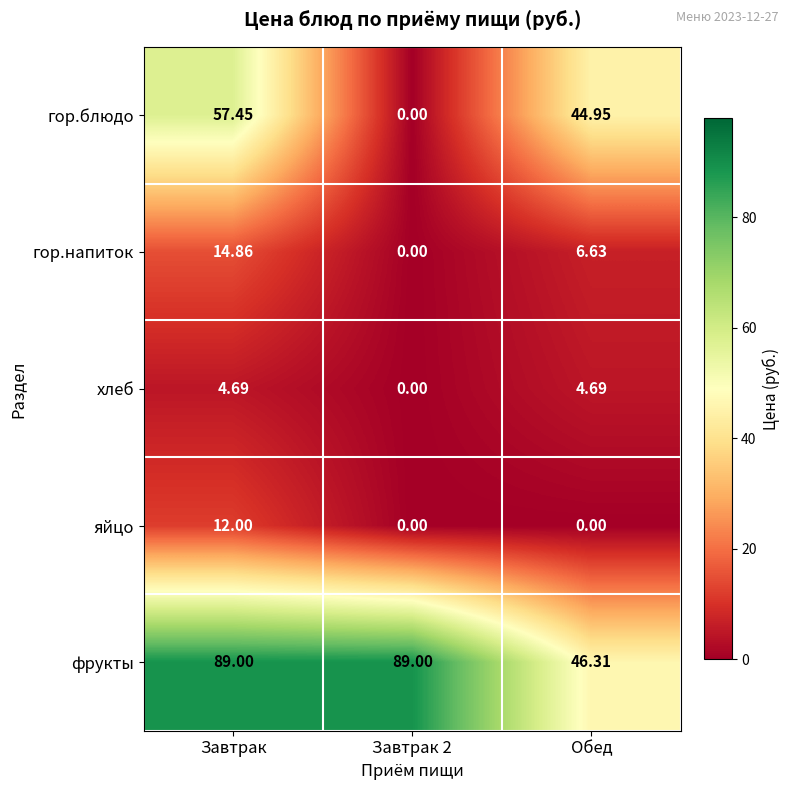

What is the spread (max minus min) of values at Обед?

46.3